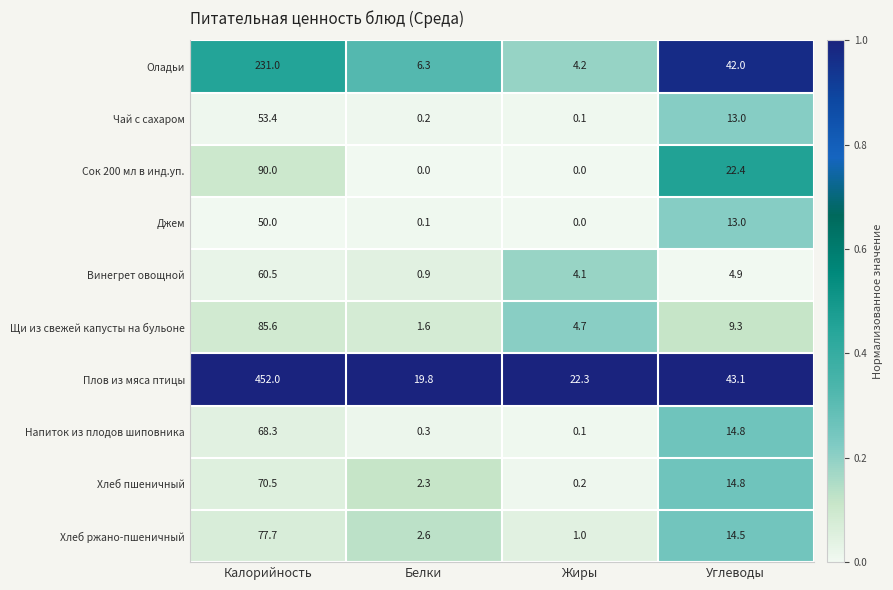

What is the difference between the second highest and second lowest values in the Хлеб пшеничный series?

12.5